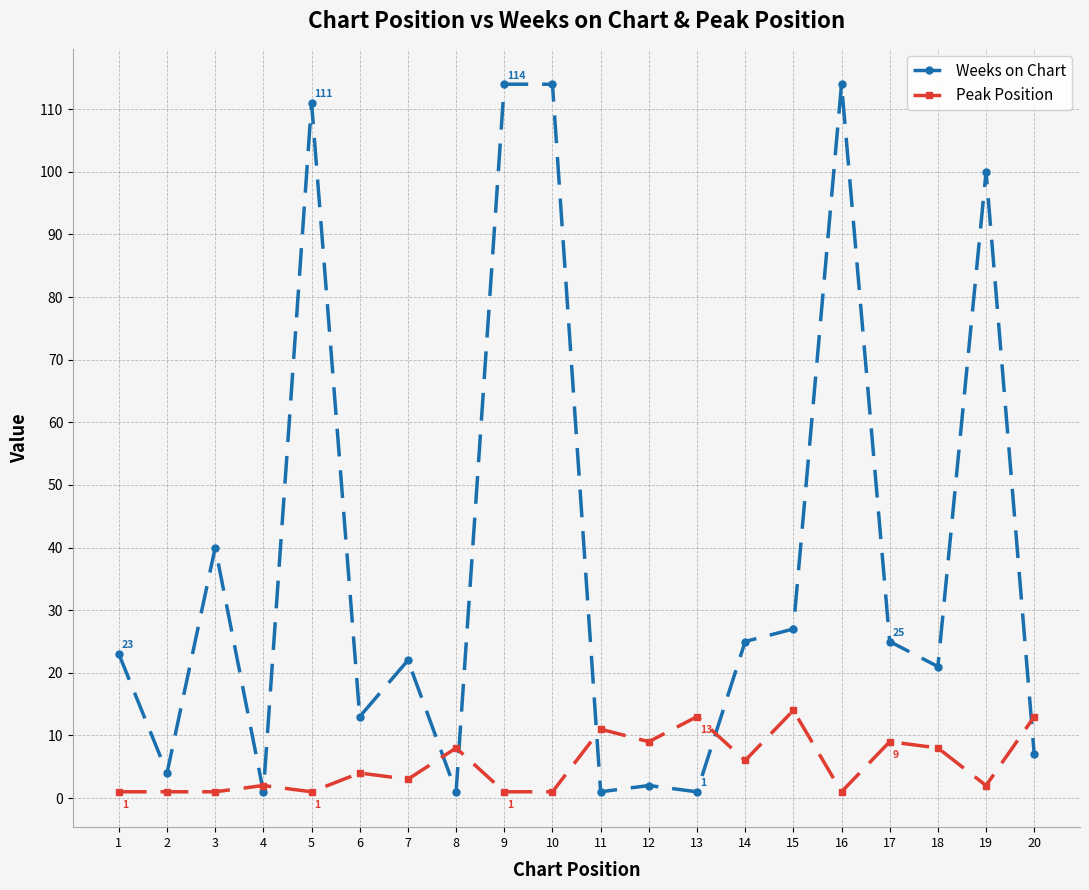

Which series has the widest spread of values?

Weeks on Chart